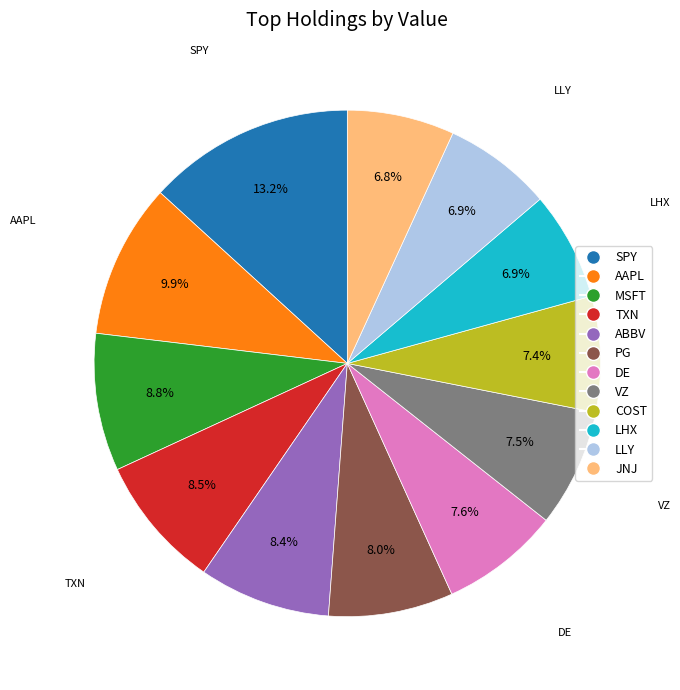

Combined, do DE and SPY account for over 50%?

No